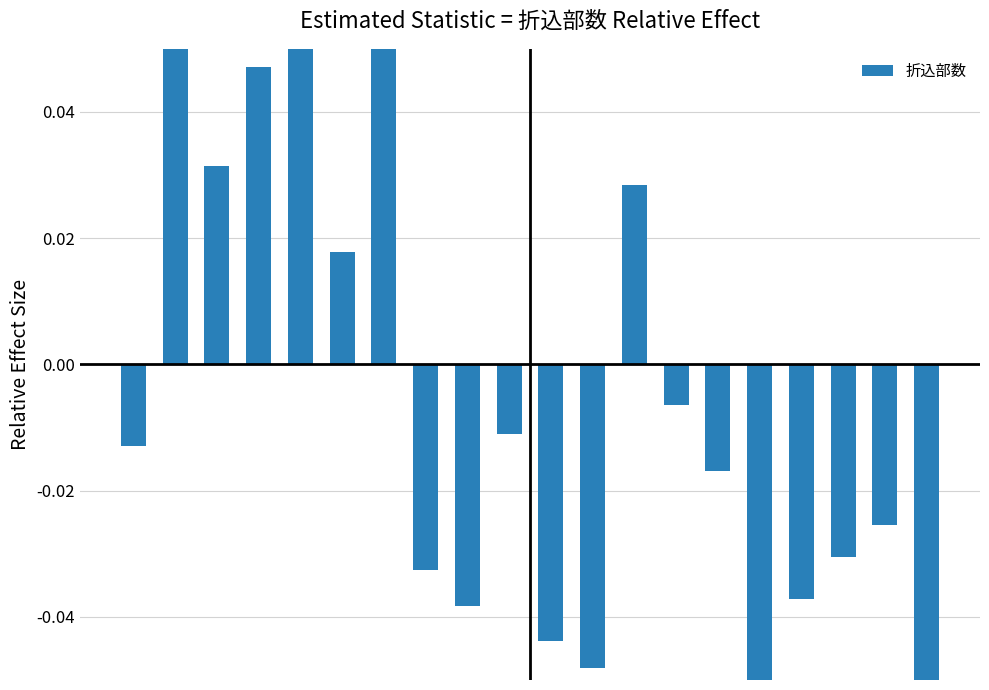

At which label is the value closest to 0?

13